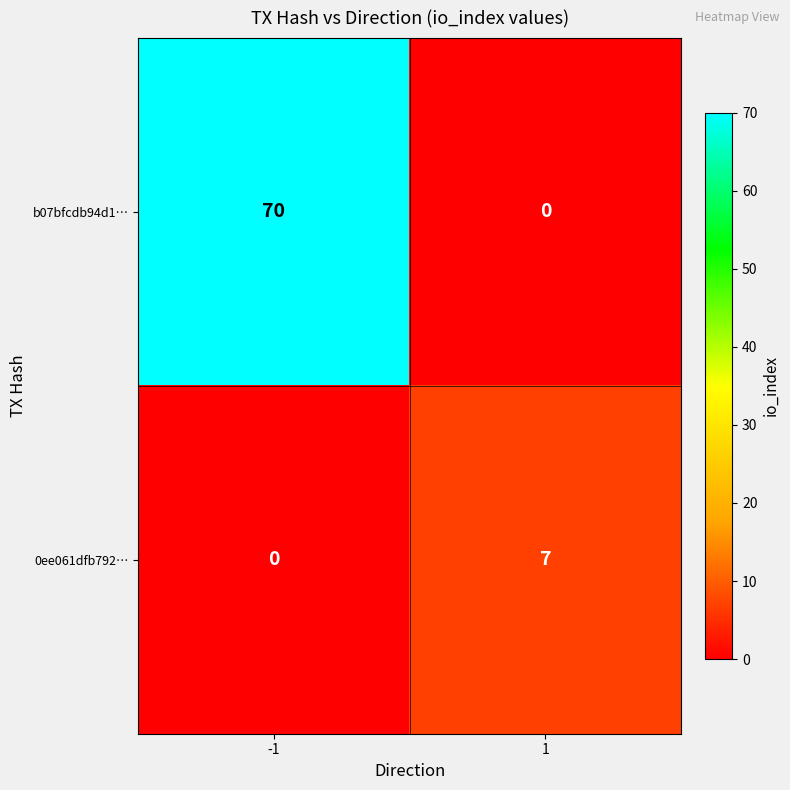

Between -1 and 1, which series saw the biggest shift?

b07bfcdb94d1…